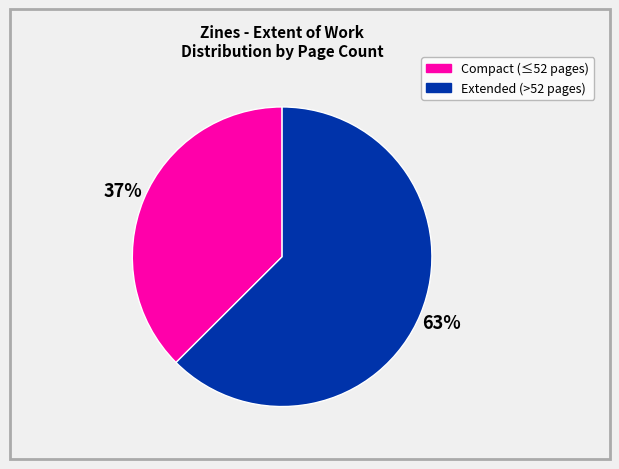

To the nearest percent, what is the average slice percentage?

50%